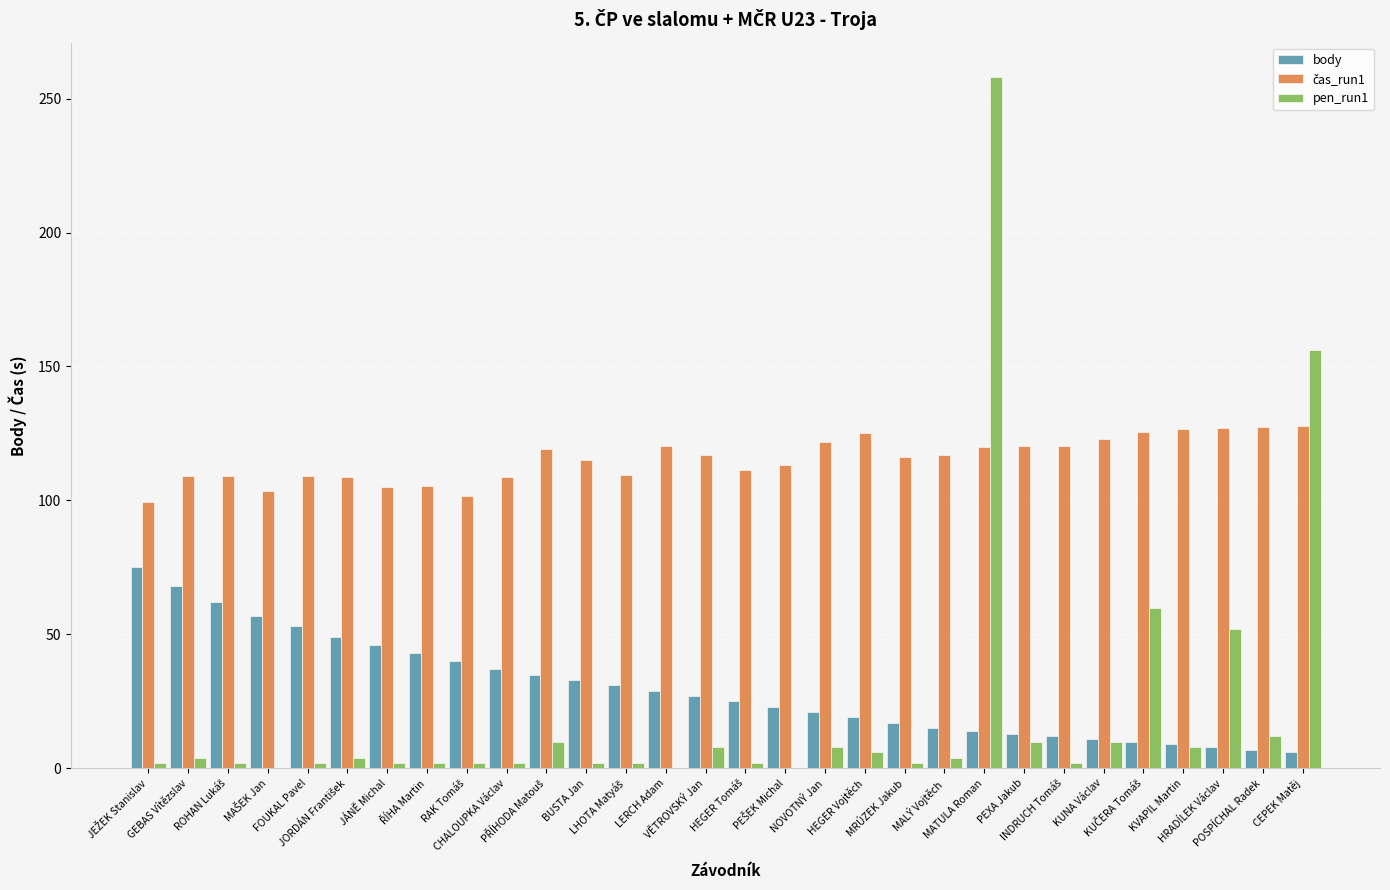

What is the greatest value displayed?

258.0